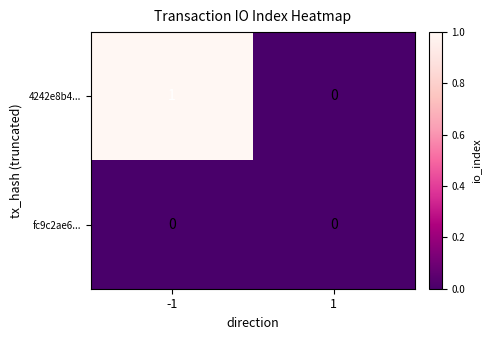

Which series has the largest total across all categories?

4242e8b4...